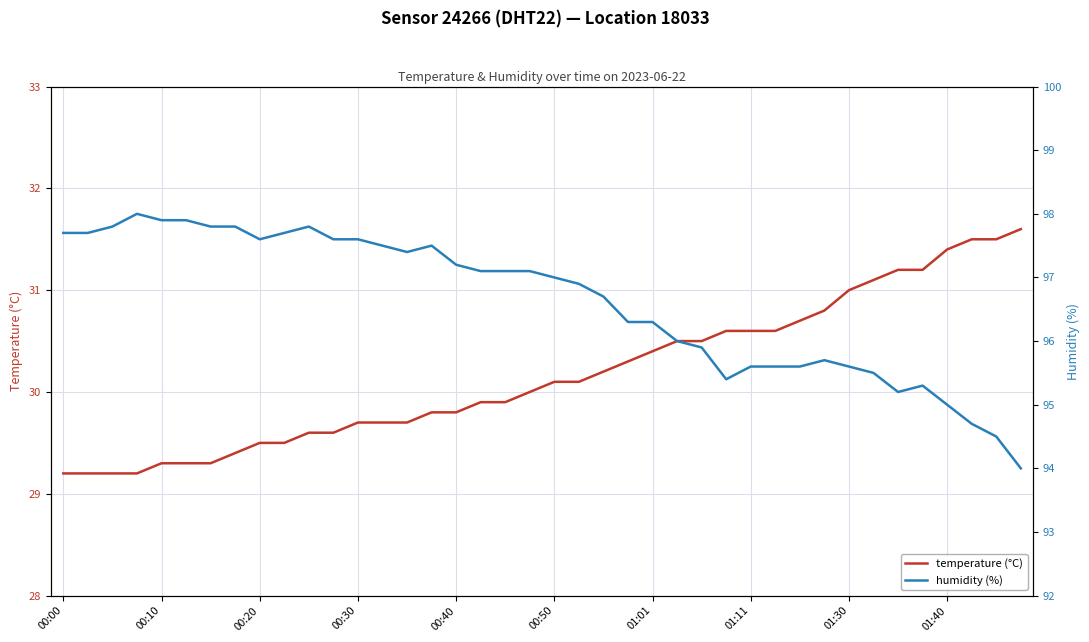

What is the lowest value of the temperature (°C) series?

29.2